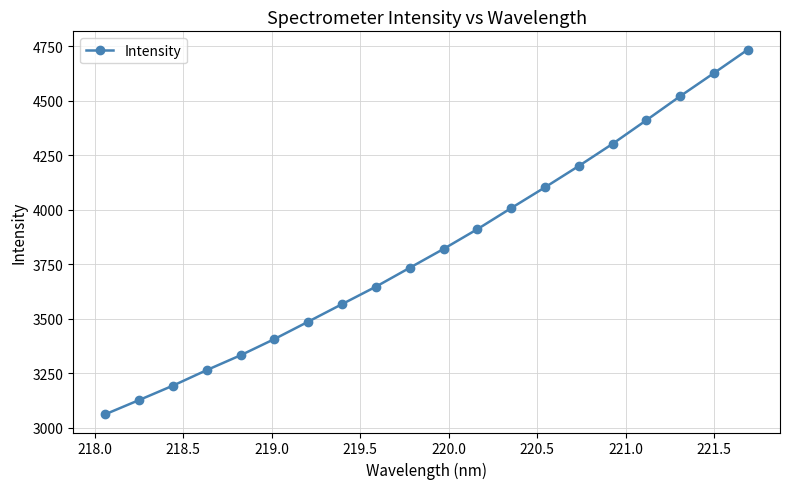

Does the chart have visible grid lines?

Yes